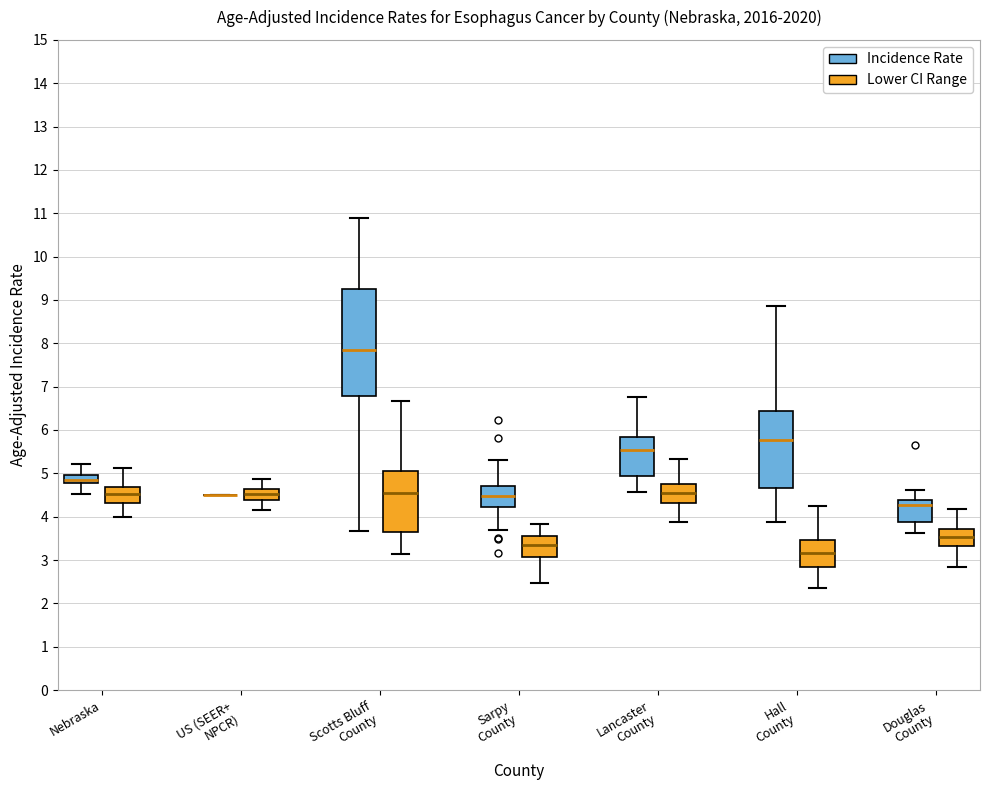

Which box is the tallest, from its lower edge to its upper edge?

Scotts Bluff County (Incidence Rate)